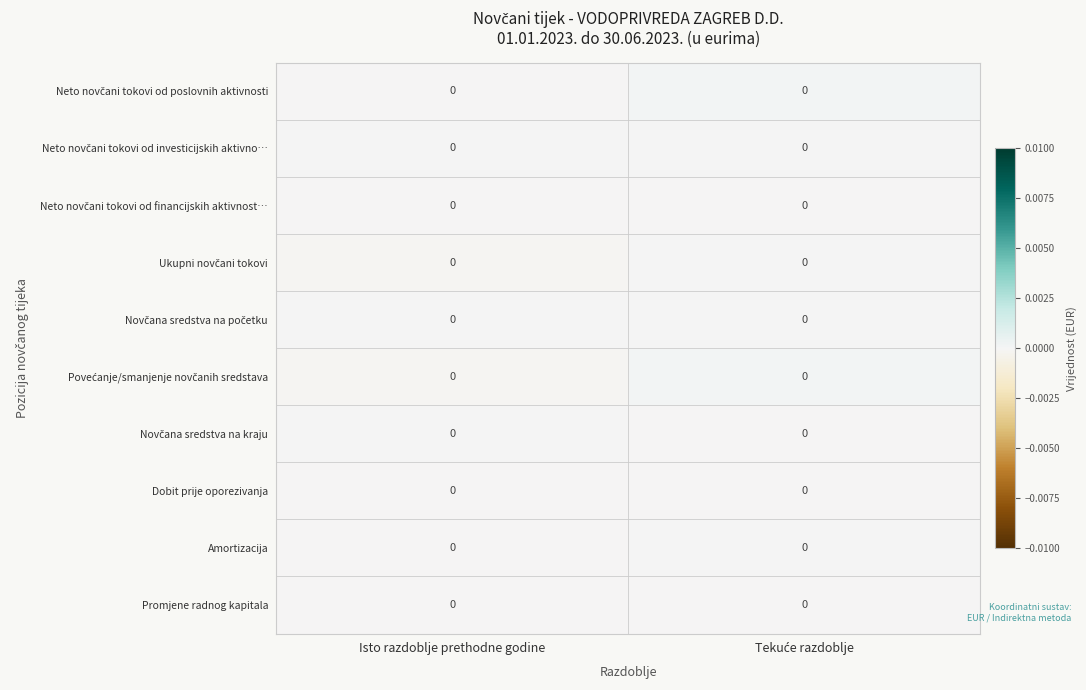

Which category has the lowest value across all series?

Isto razdoblje prethodne godine